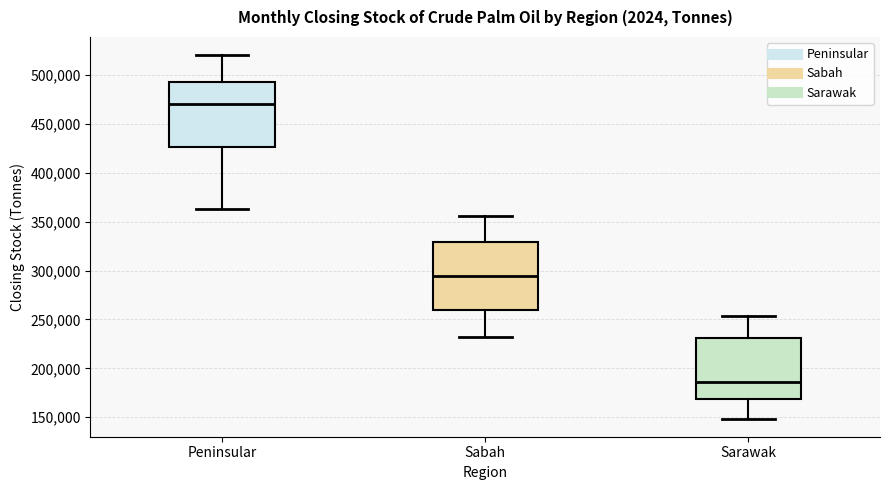

Reading left to right, read every box against the y-axis: the position of its median line, the range the box covers, and the ends of its whiskers. The values are not printed on the chart, so give them approximately, as read against the axis.

Peninsular: median 470000, box 425000 to 495000, whiskers 365000 to 520000
Sabah: median 295000, box 260000 to 330000, whiskers 230000 to 355000
Sarawak: median 185000, box 170000 to 230000, whiskers 150000 to 255000